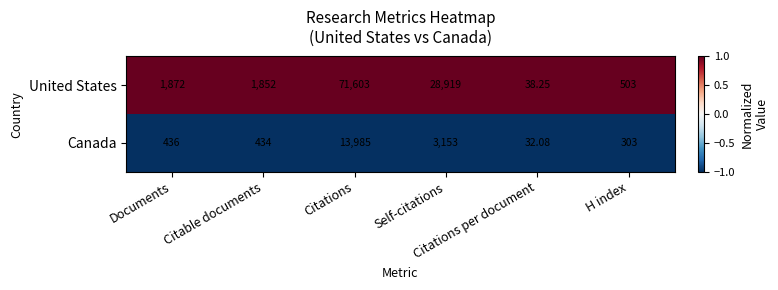

List the series in order of their overall mean, lowest first.

Canada, United States